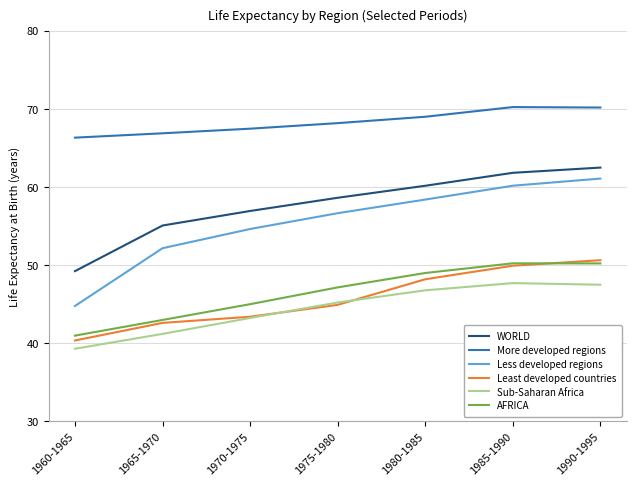

Is the value of Less developed regions at 1960-1965 greater than the value of AFRICA at 1985-1990?

No